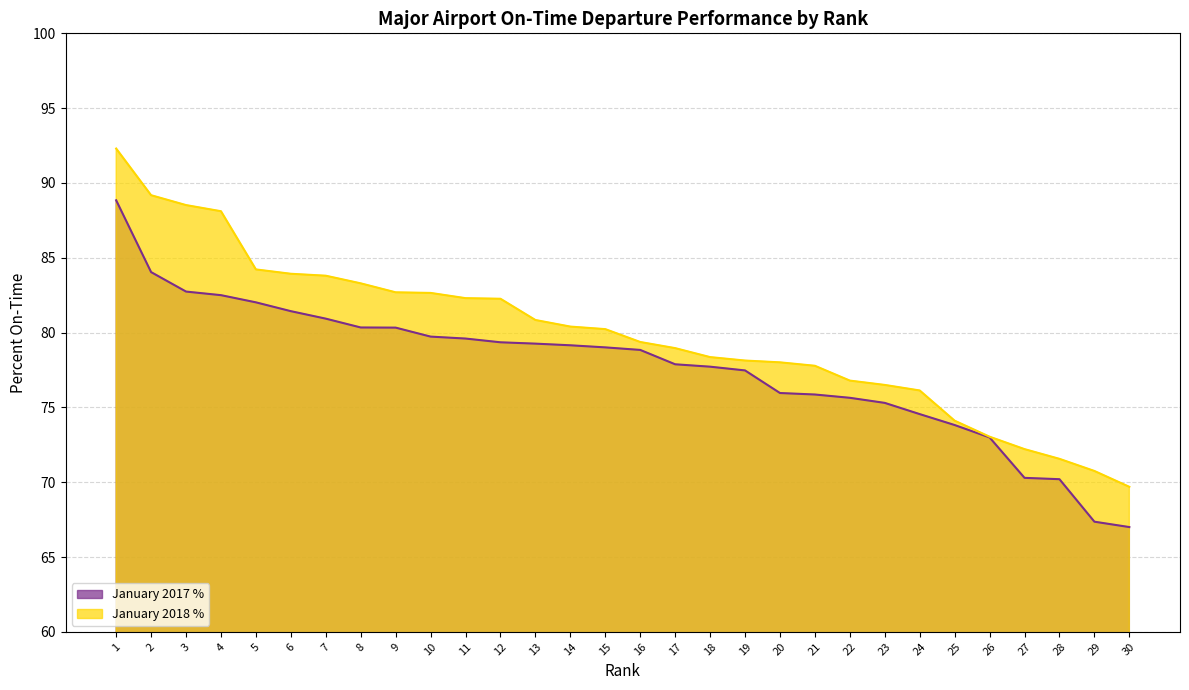

True or false: January 2018 % and January 2017 % cross at least once.

False